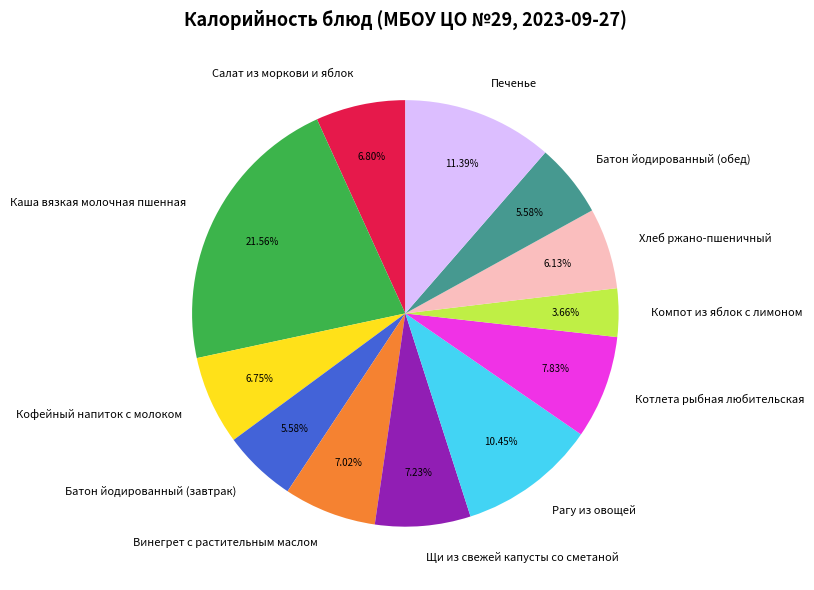

What percentage is NOT represented by Салат из моркови и яблок?

93.2%